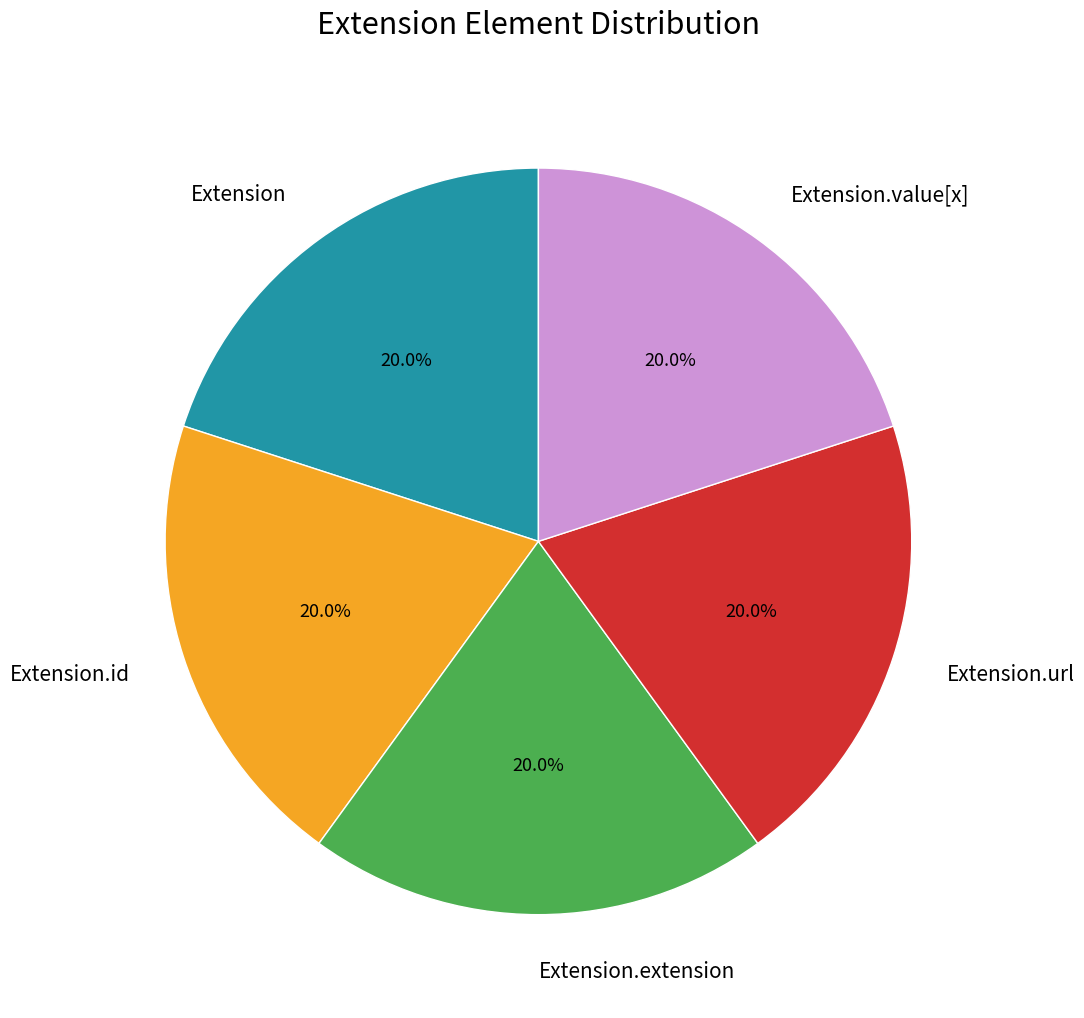

What is the total percentage of Extension.url and Extension.id?

40.0%